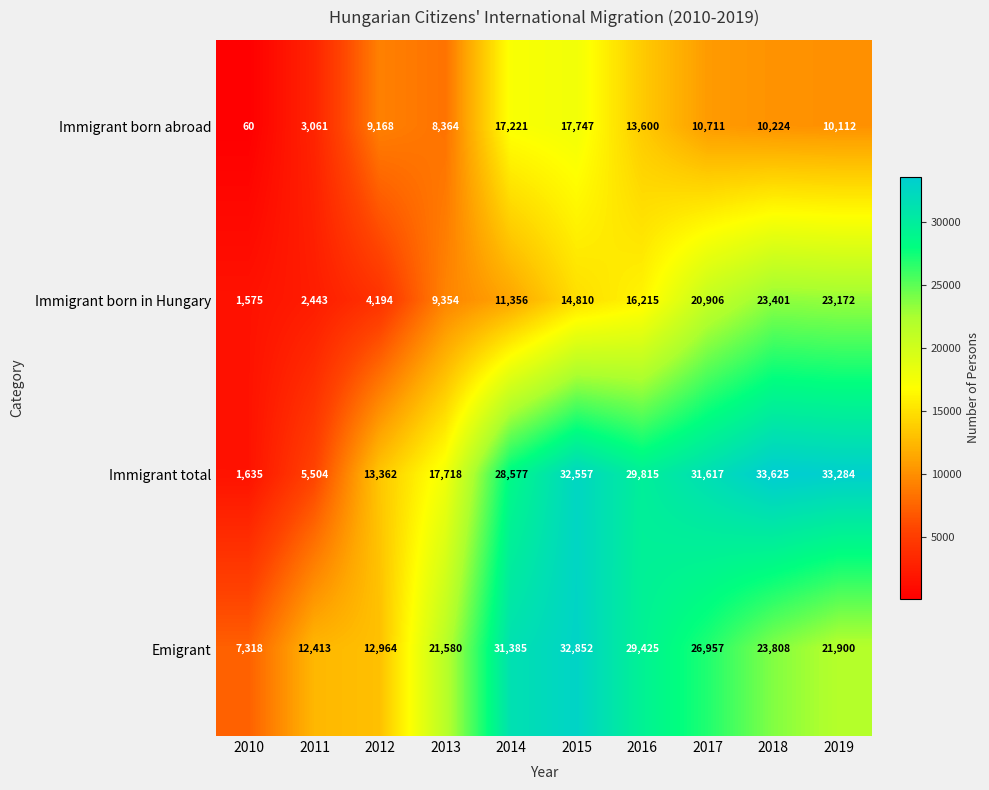

Where is Immigrant born in Hungary nearest to the value 12488?

2014